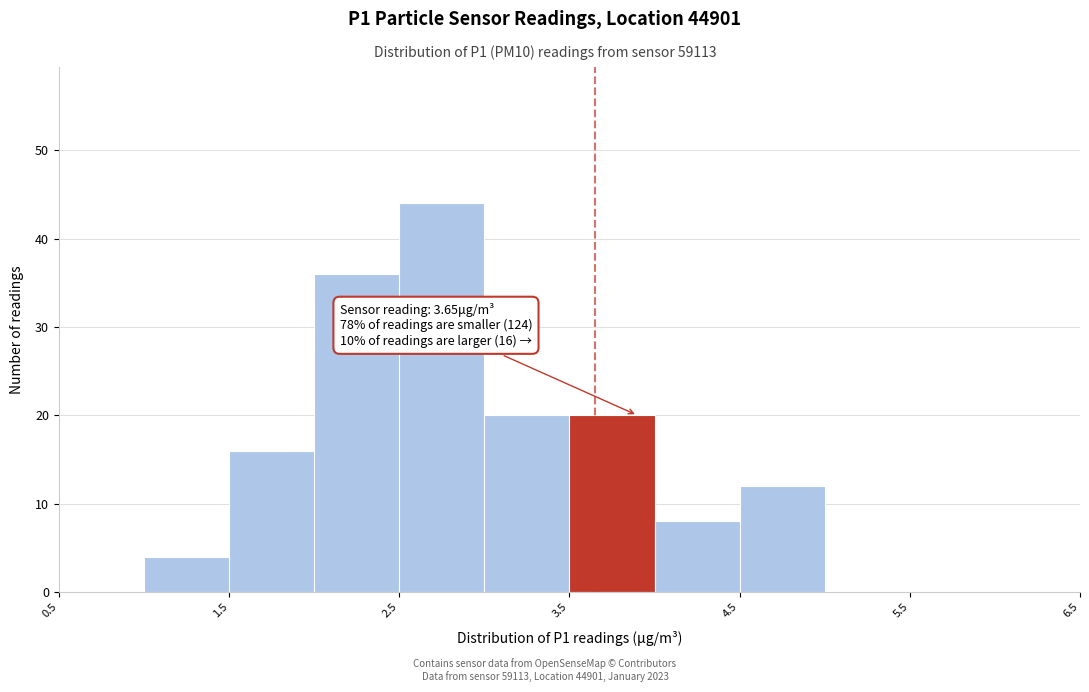

Which range on the x-axis has the tallest bar?

2.5 to 3.0